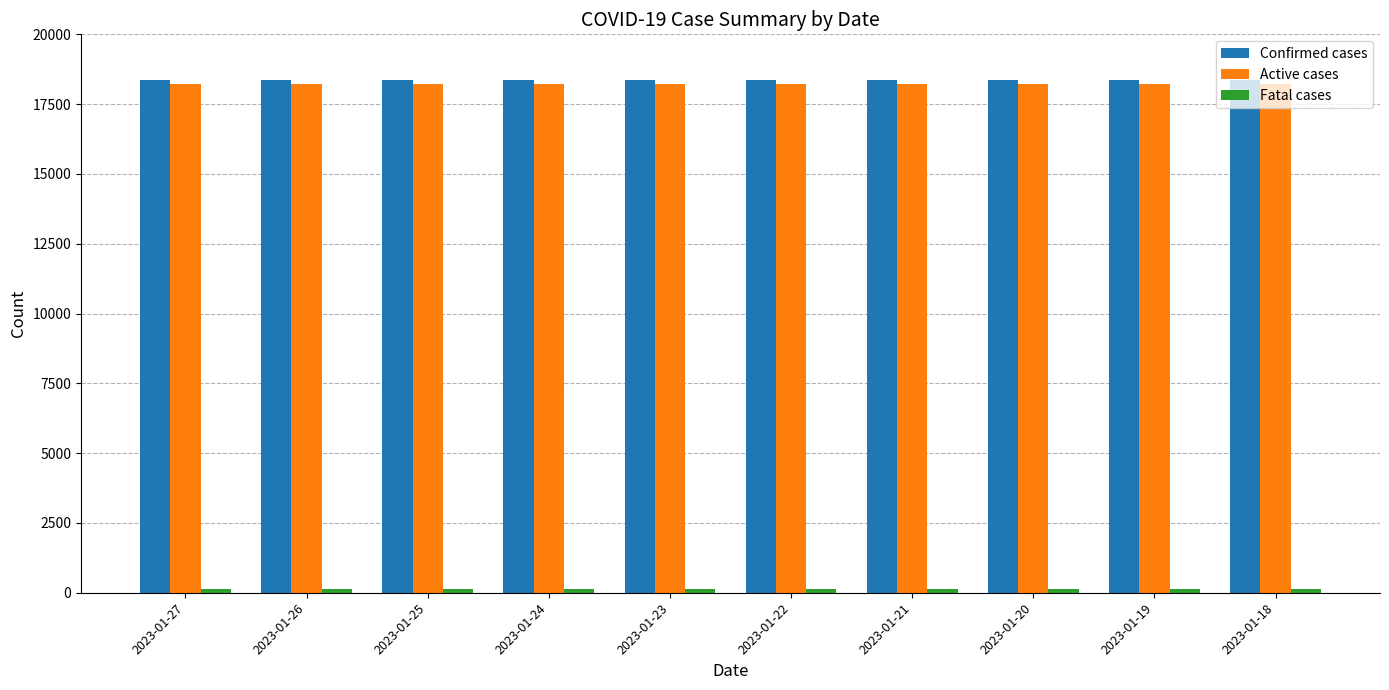

The value of Active cases at 2023-01-24 is 30534. True or false?

False